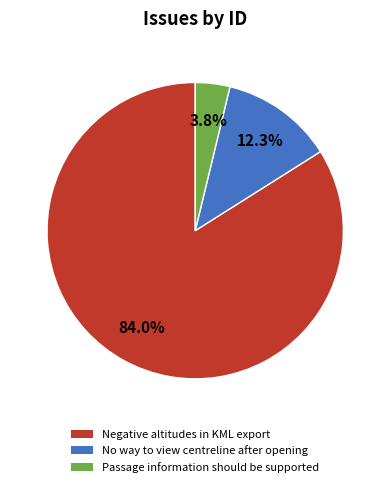

Rank the categories by value from lowest to highest.

Passage information should be supported, No way to view centreline after opening, Negative altitudes in KML export